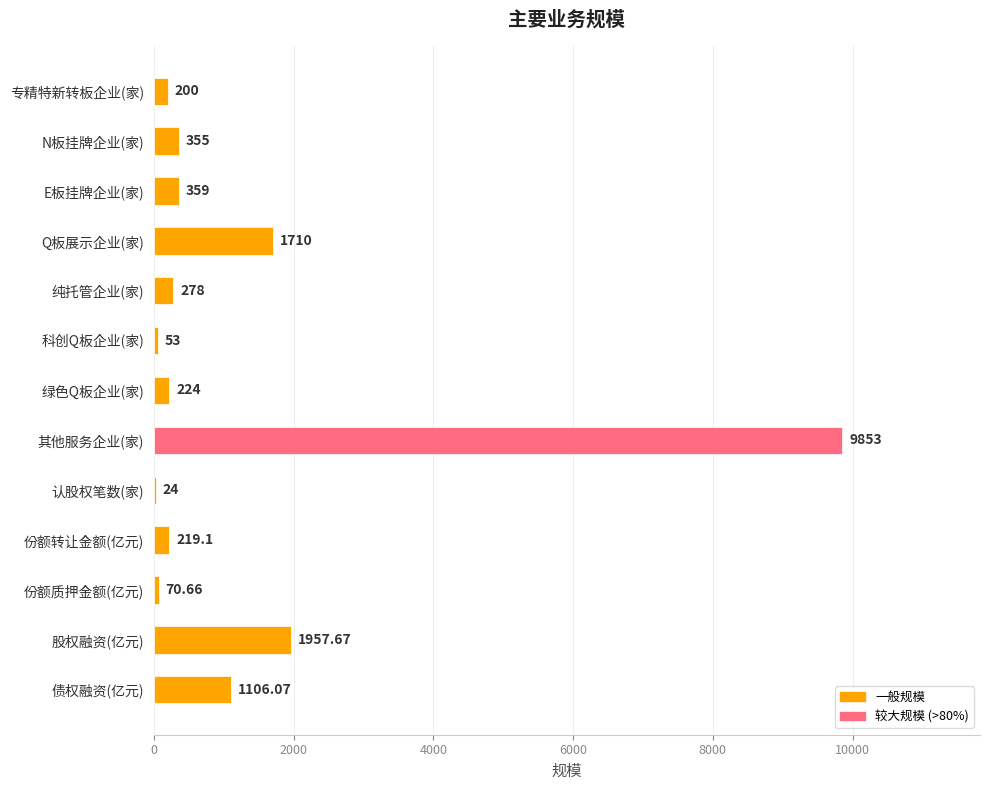

What is the sum of the values at N板挂牌企业(家) and E板挂牌企业(家)?

714.0